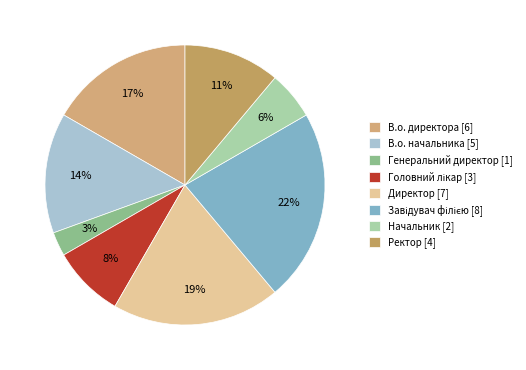

Is there a majority slice in this chart?

No